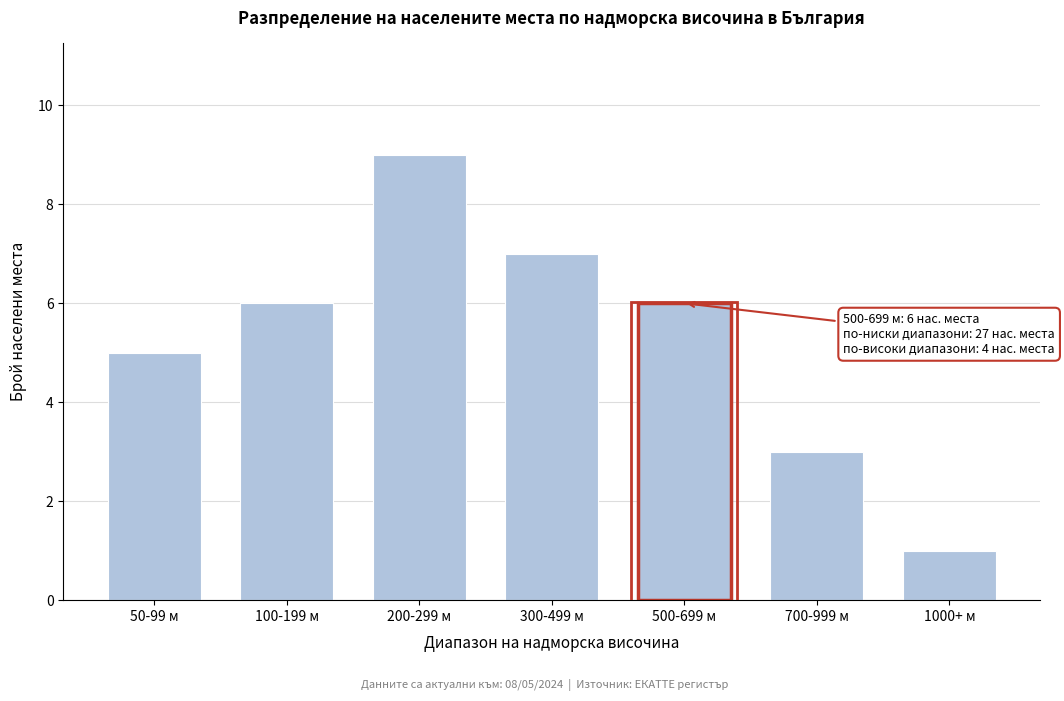

Reading left to right, extract all data points from this chart.

5	6	9	7	6	3	1